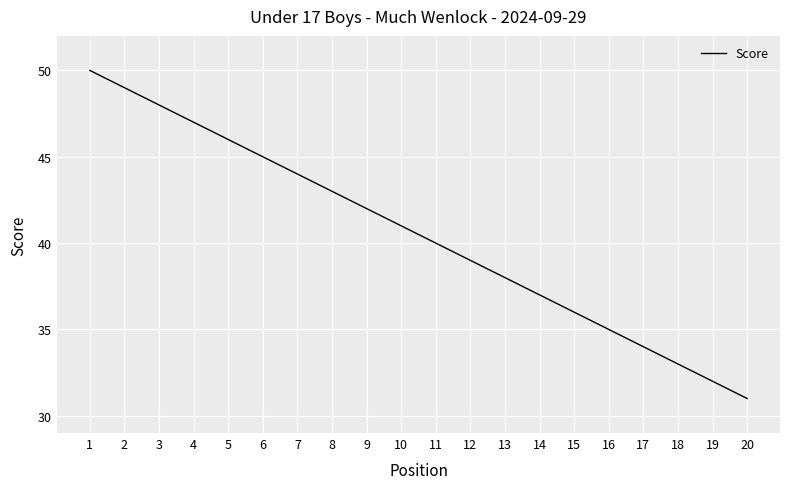

Approximately how many times larger is the value at 20 compared to 5?

0.7